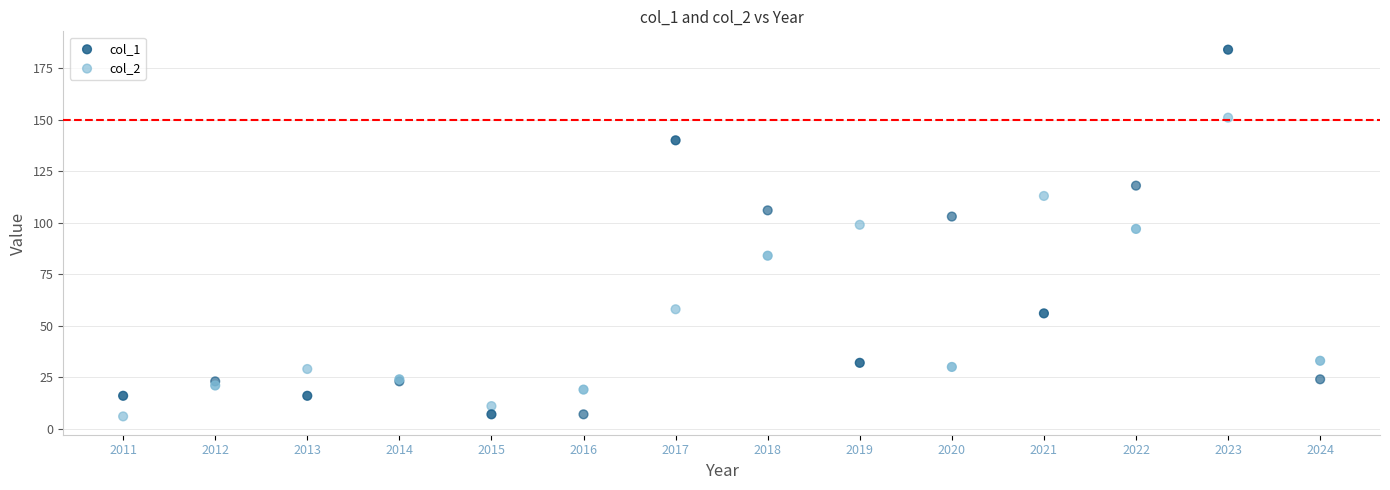

Which series has the widest spread of Y values?

col_1